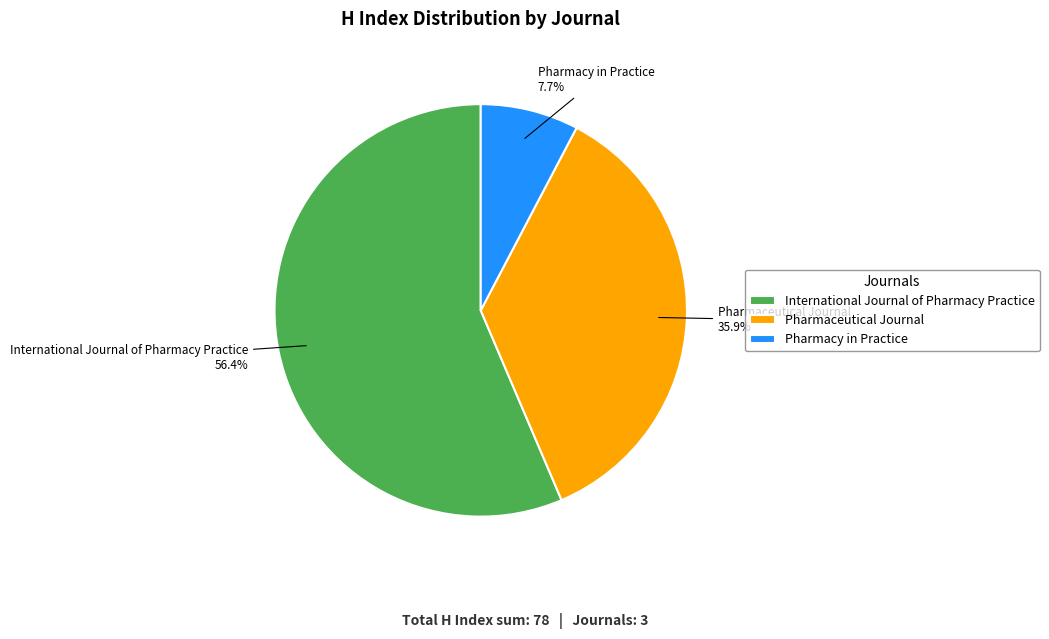

What portion of the pie excludes Pharmaceutical Journal?

64.1%